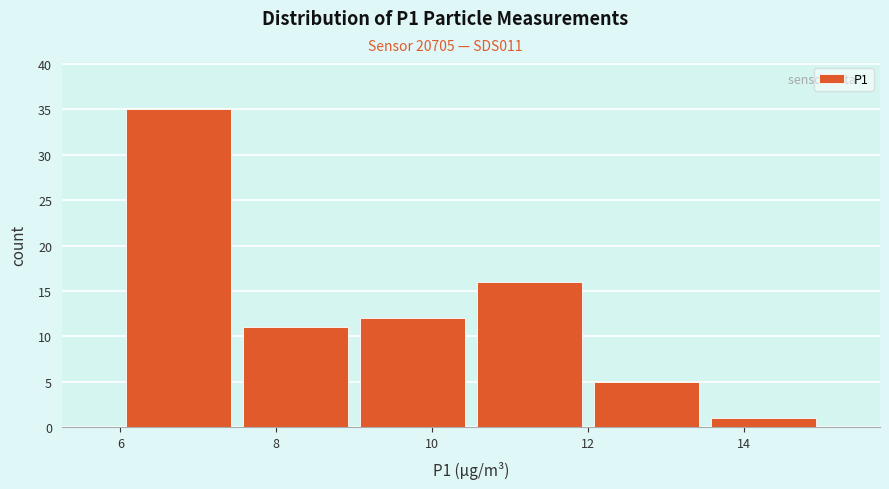

Reading left to right, transcribe this chart: for each bar, give the range it covers on the x-axis and its height. Neither the bar edges nor the heights are printed on the chart, so give them approximately, as read against the axes.

6.0 to 7.5: 35
7.5 to 9.0: 11
9.0 to 10.5: 12
10.5 to 12.0: 16
12.0 to 13.5: 5
13.5 to 15.0: 1